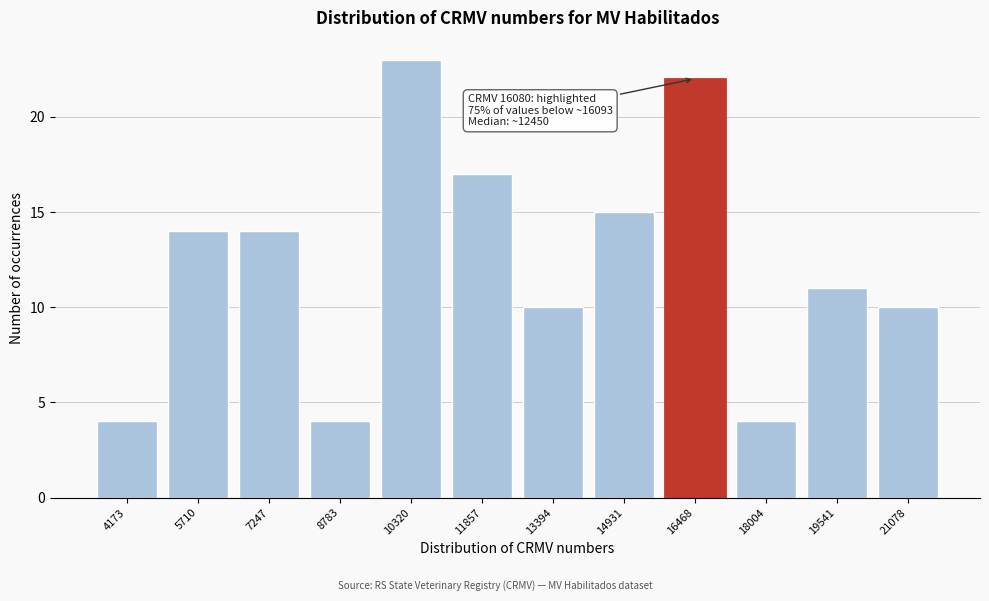

Reading right to left, list all the values displayed in this chart.

21078=10	19541=11	18004=4	16468=22	14931=15	13394=10	11857=17	10320=23	8783=4	7247=14	5710=14	4173=4